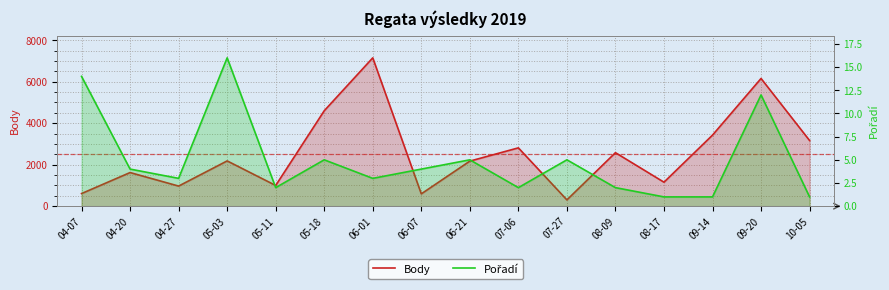

At which category does Pořadí reach its first local peak?

05-03